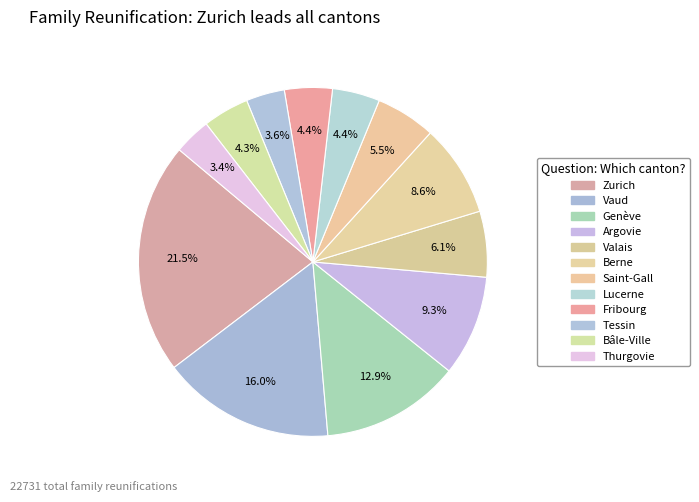

The Genève slice represents 26% of the pie. True or false?

False